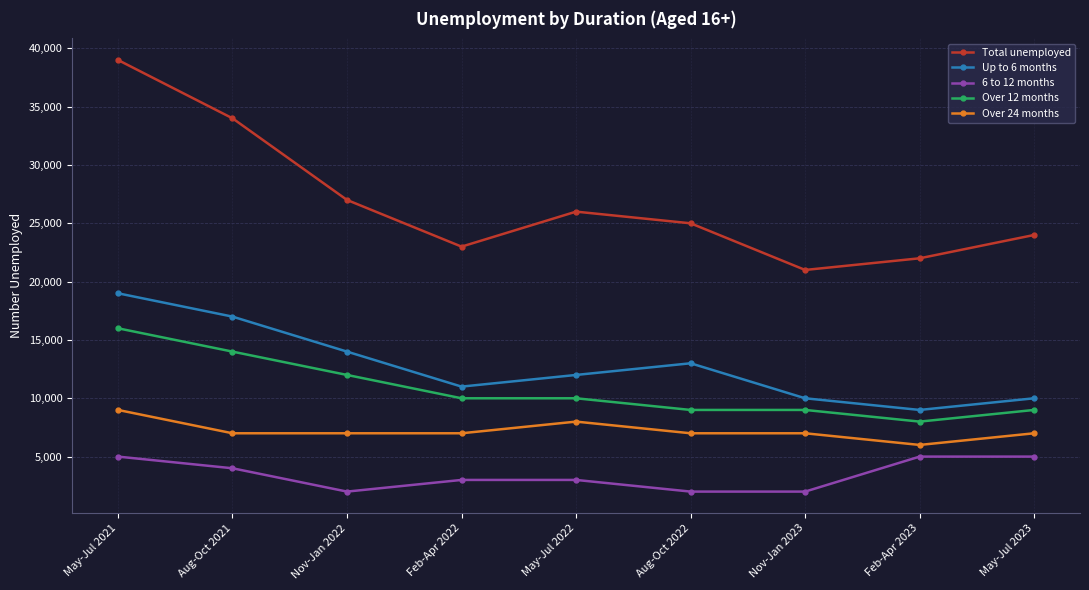

How many lines are shown in the chart?

5